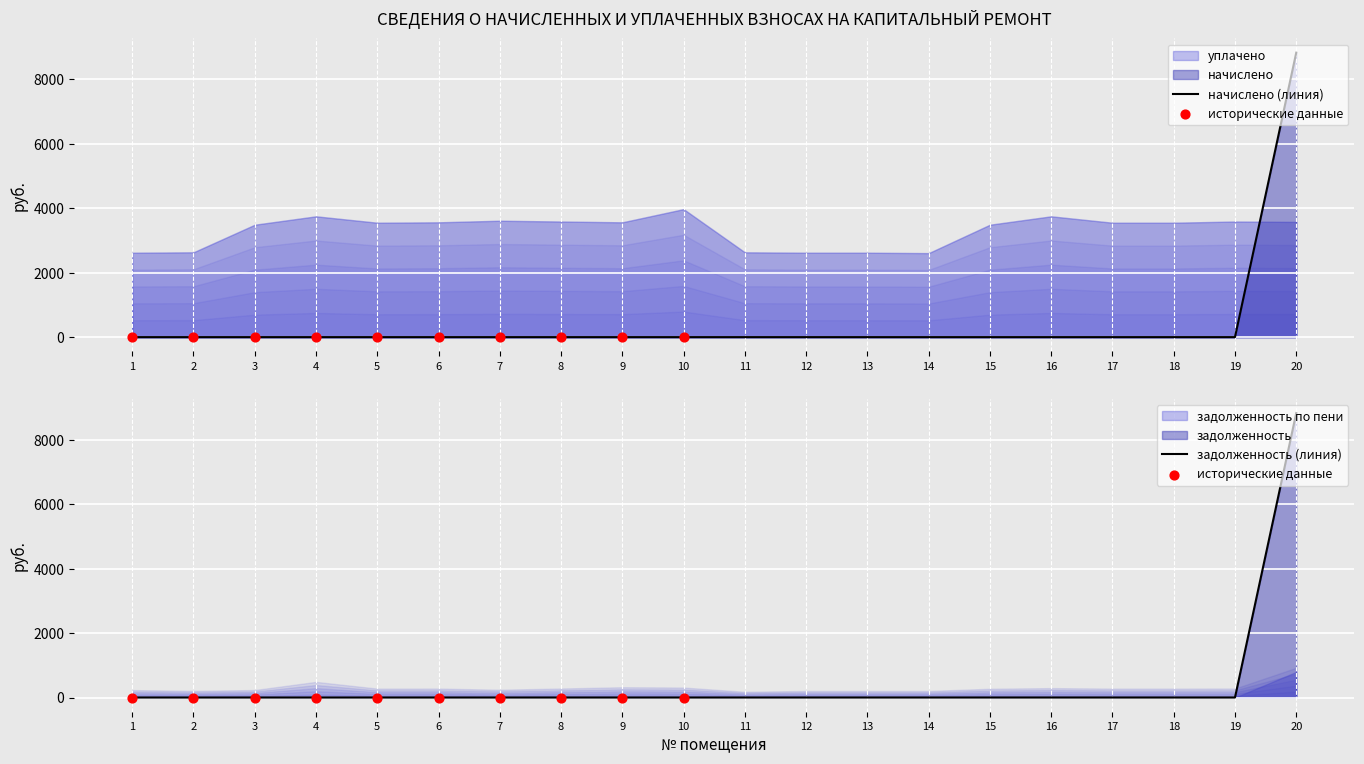

Which series has the widest spread of Y values?

задолженность